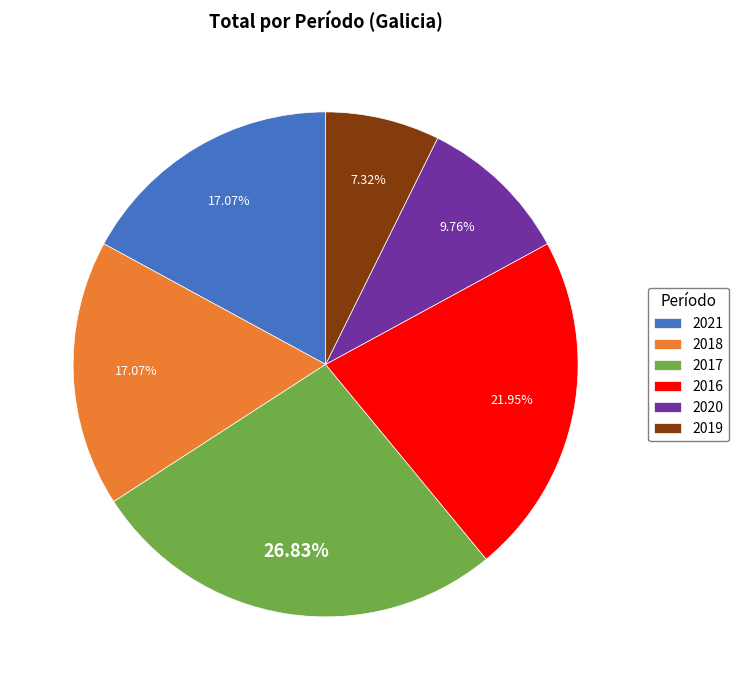

Between 2020 and 2016, which is larger?

2016